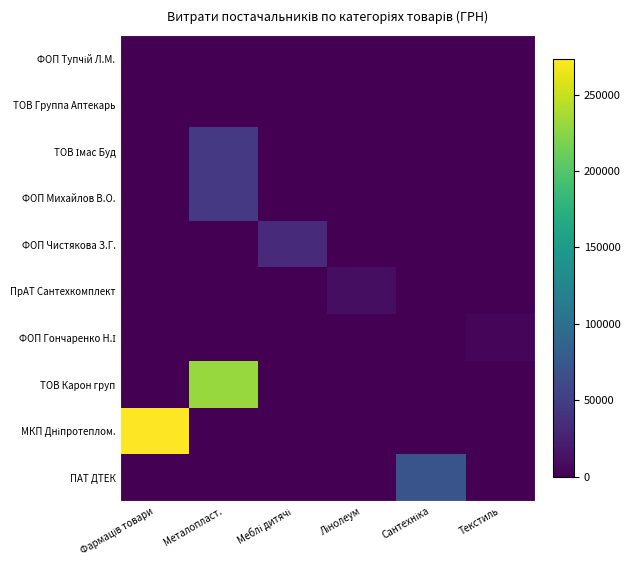

What is the total value across all series at Сантехніка?

70417.7